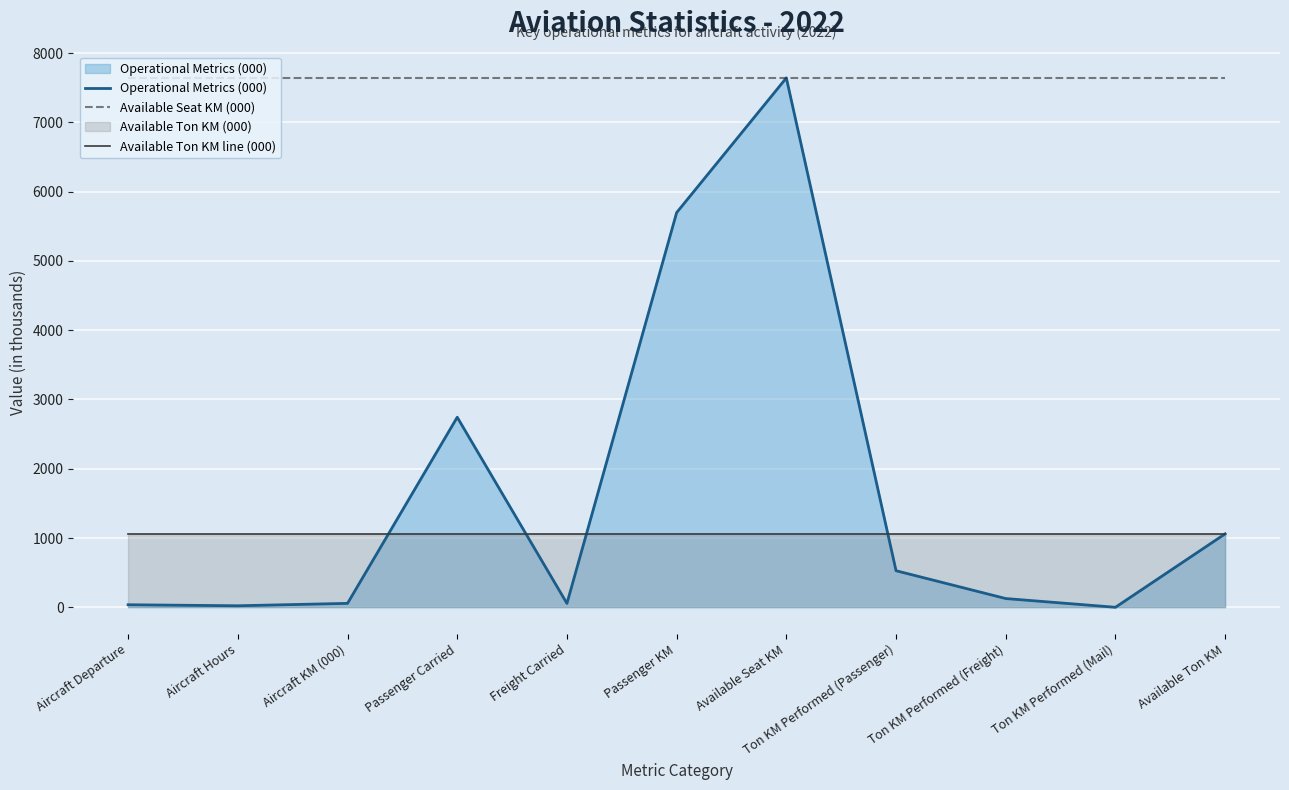

True or false: Available Ton KM line (000) and Available Seat KM (000) cross at least once.

False